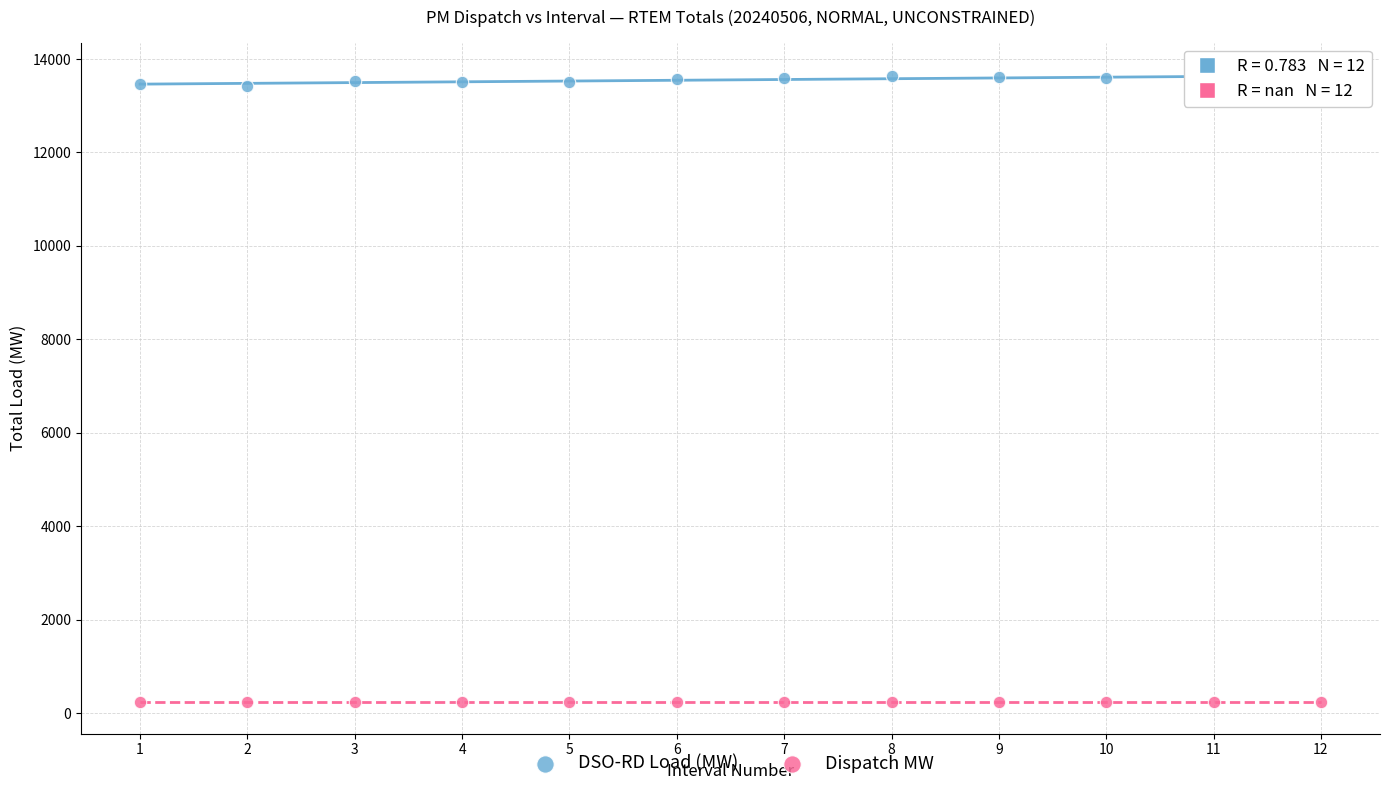

What are all the series names shown in the legend?

DSO-RD Load (MW), Dispatch MW